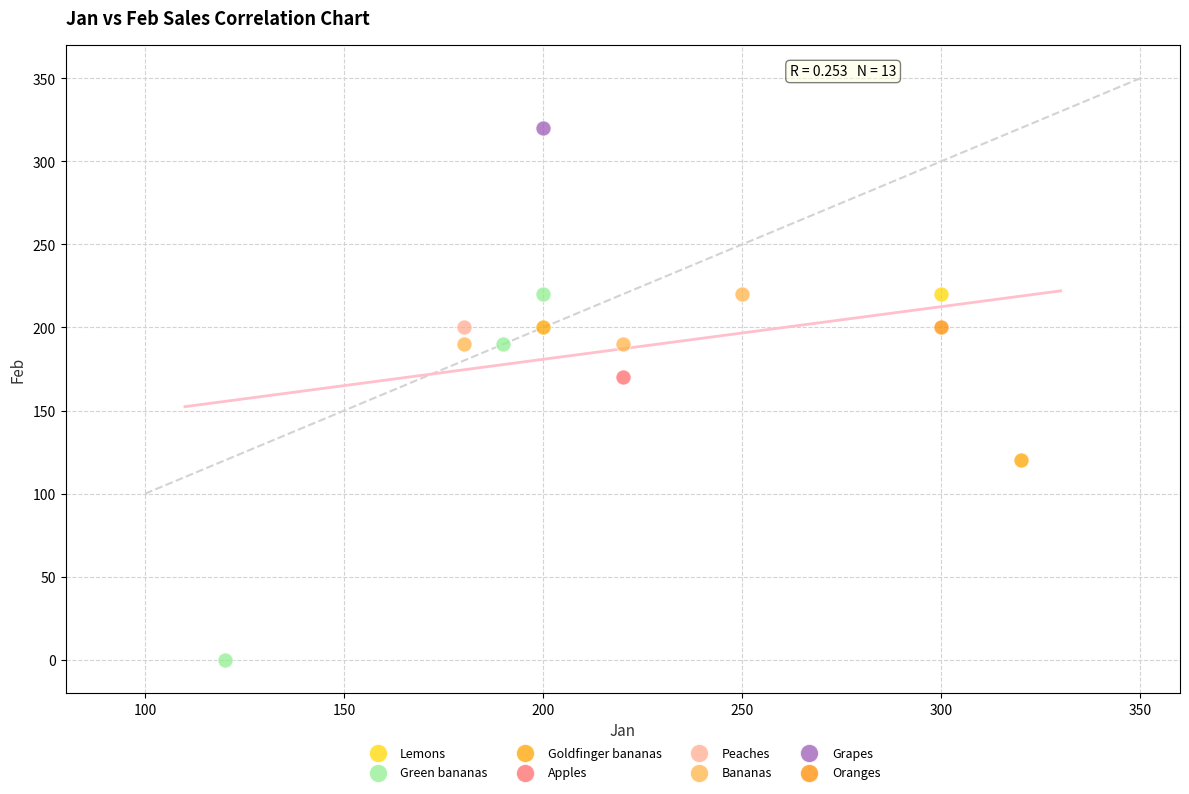

What are all the series names shown in the legend?

Lemons, Green bananas, Goldfinger bananas, Apples, Peaches, Bananas, Grapes, Oranges